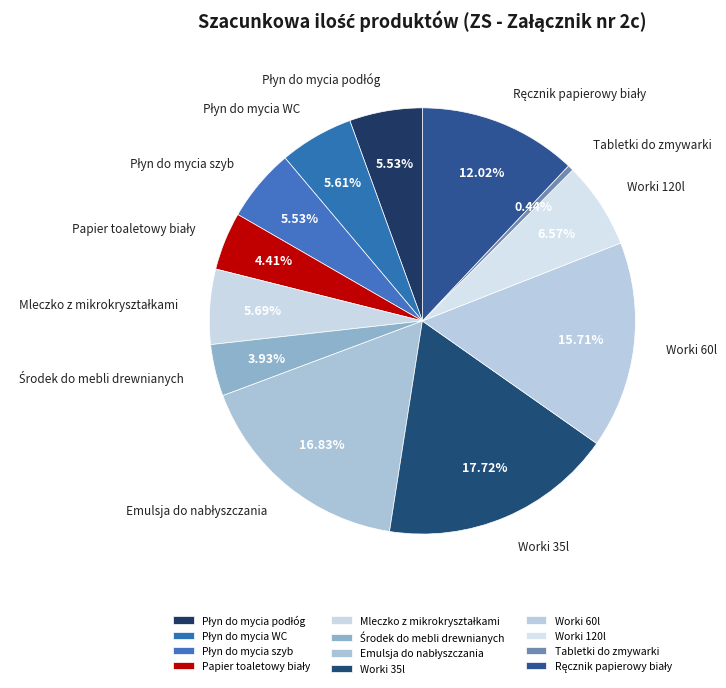

Is there a majority slice in this chart?

No